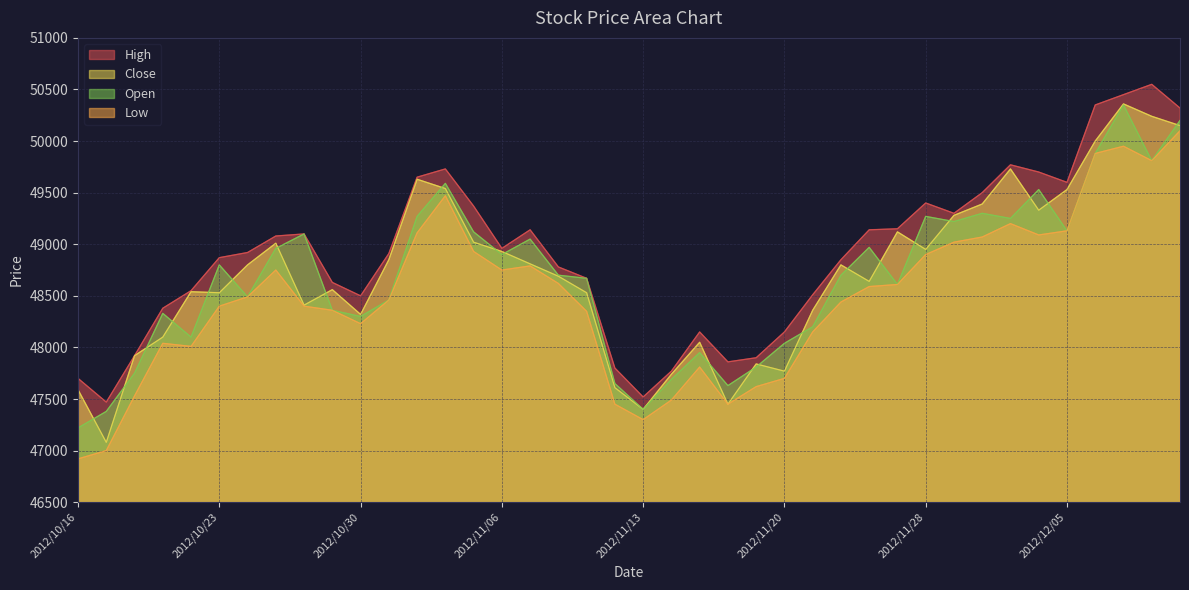

What are all the series names shown in the legend?

High, Close, Open, Low